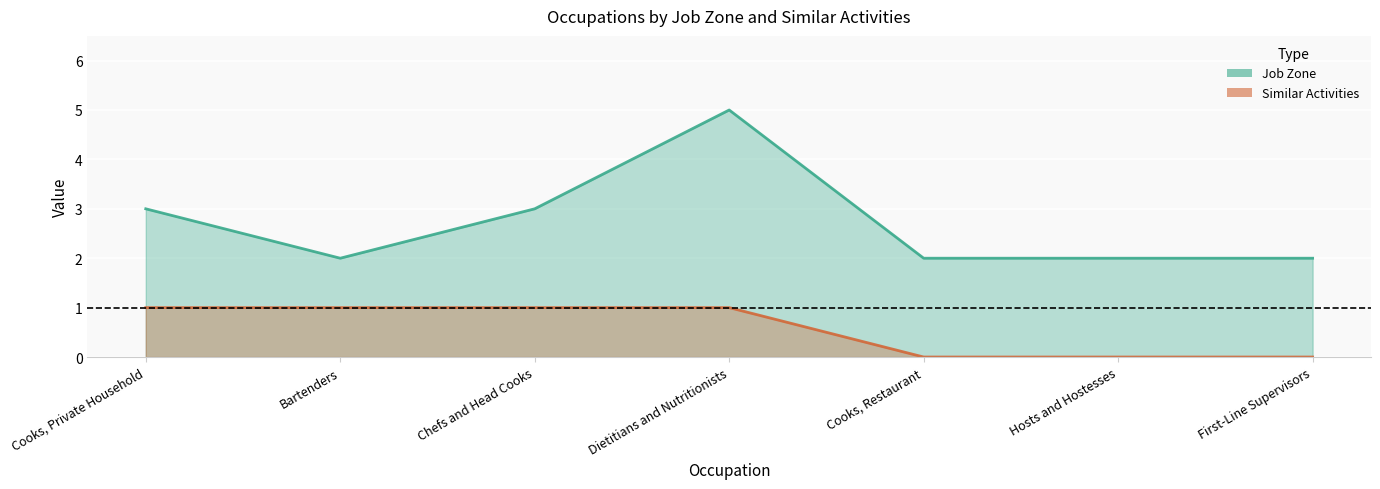

How many values in Similar Activities are above zero?

4